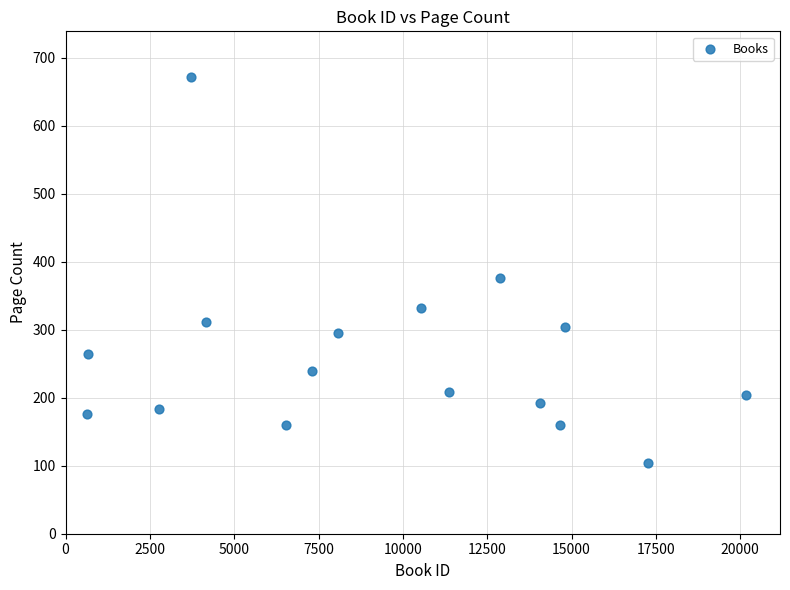

What is the range of Y values (max minus min)?

568